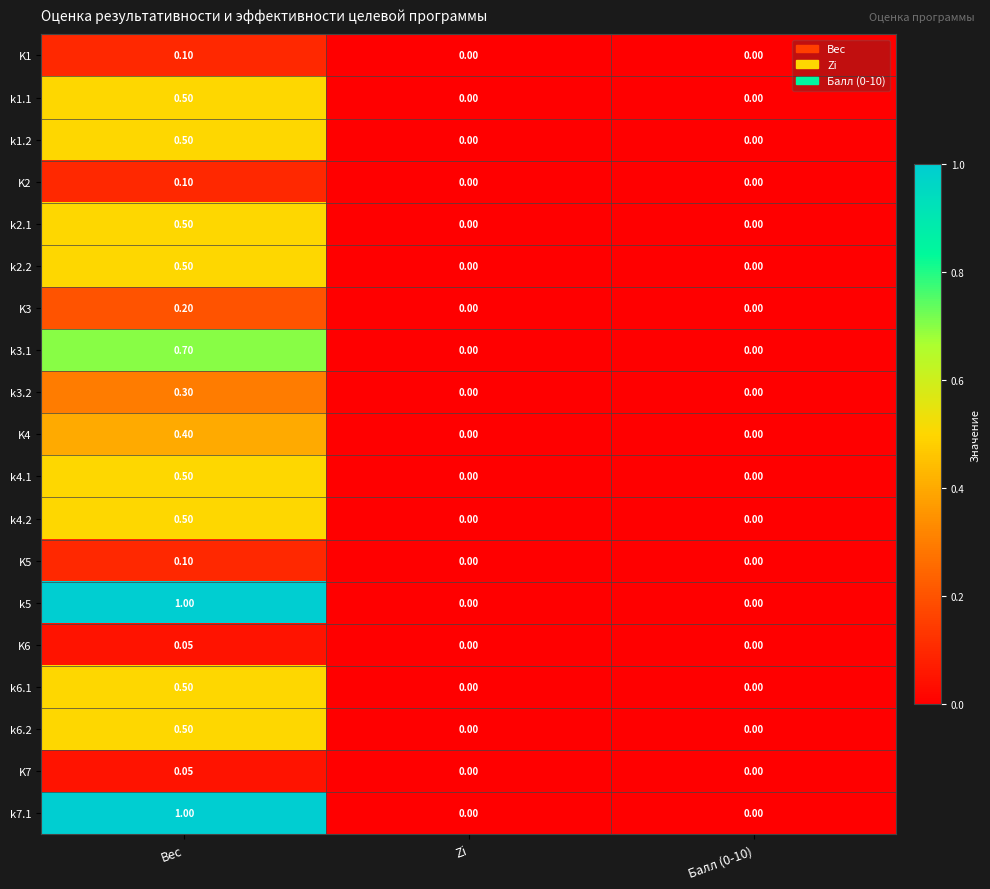

Is the value of k3.2 at Вес greater than the value of k1.1 at Балл (0-10)?

Yes